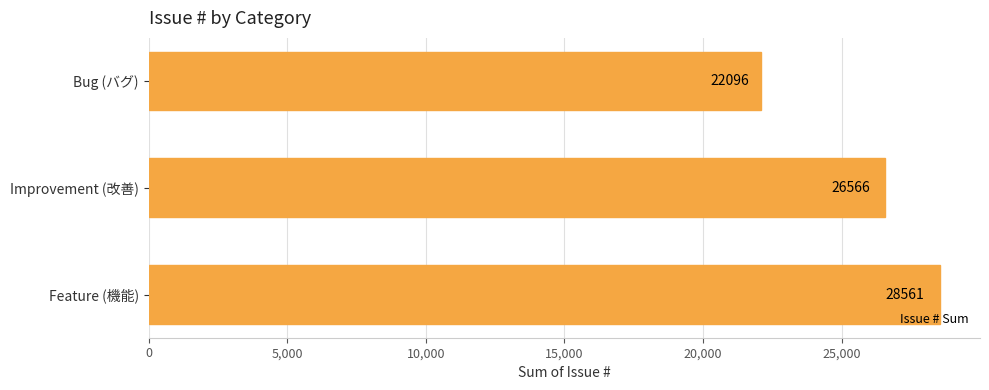

Count the number of data series in this chart.

1